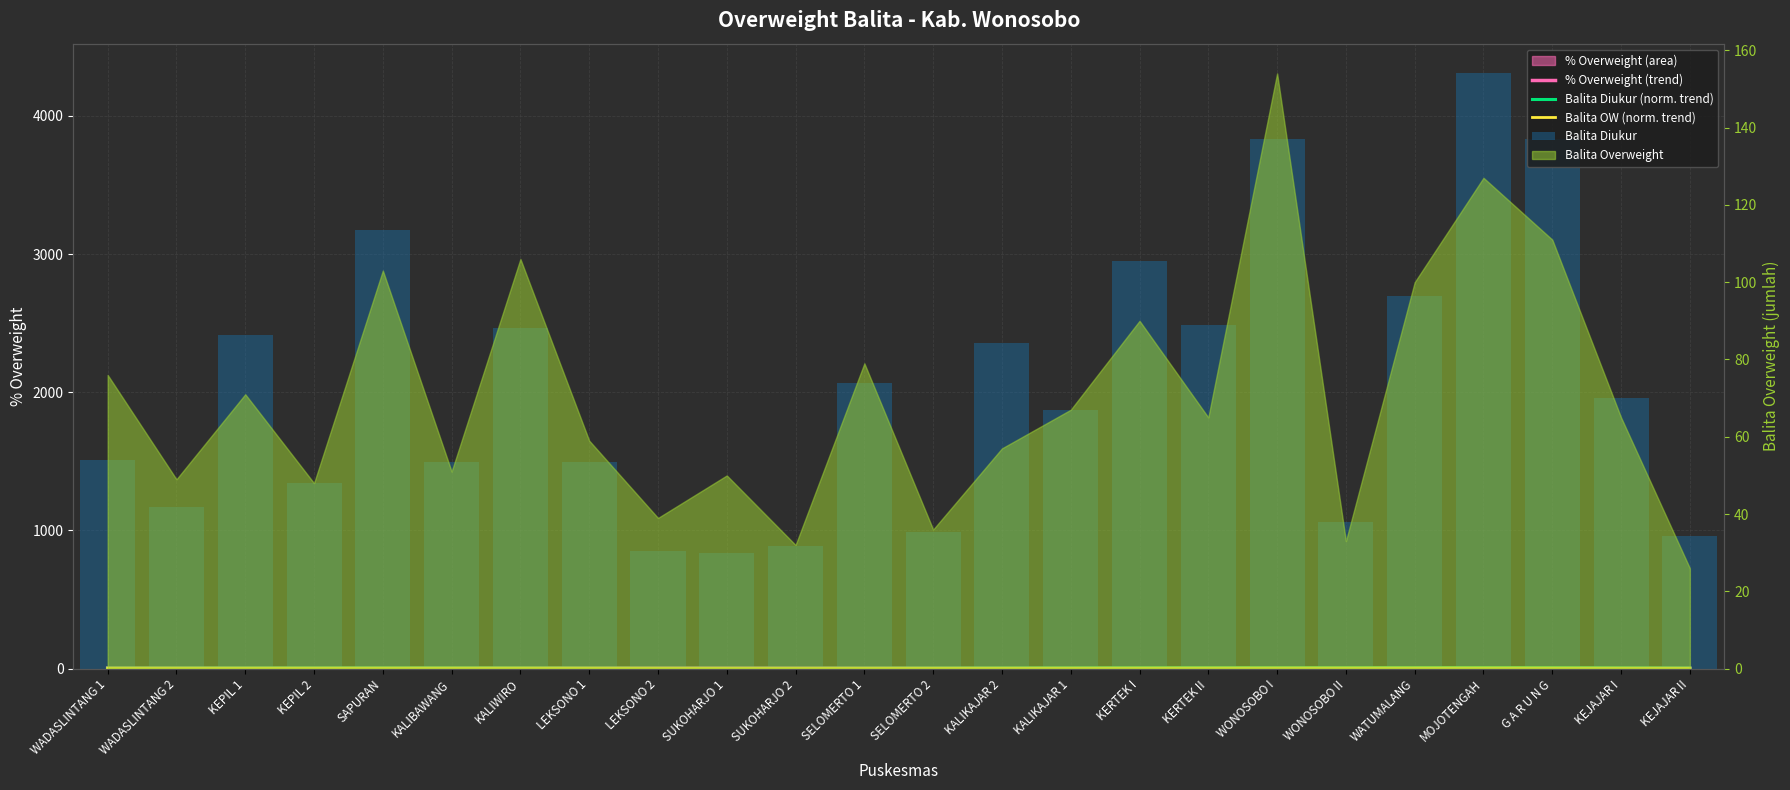

What is the highest value of the Balita OW (norm. trend) series?

5.2